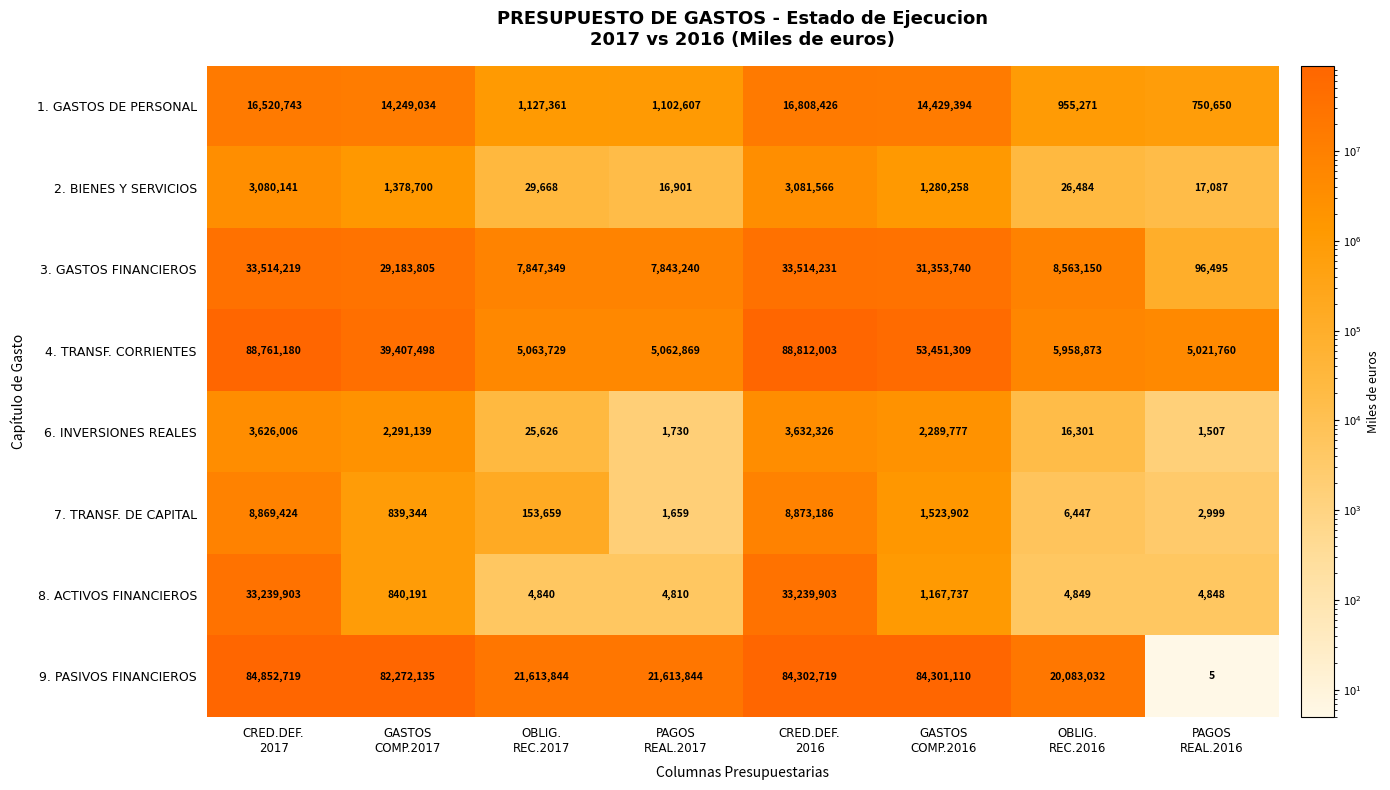

What is the difference between the second highest and second lowest values in the 6. INVERSIONES REALES series?

3624276